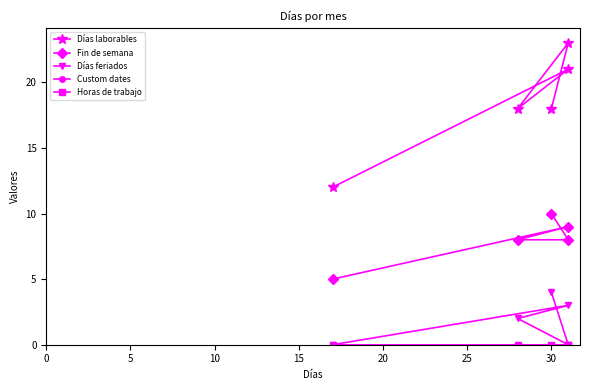

True or false: Horas de trabajo and Custom dates cross at least once.

False